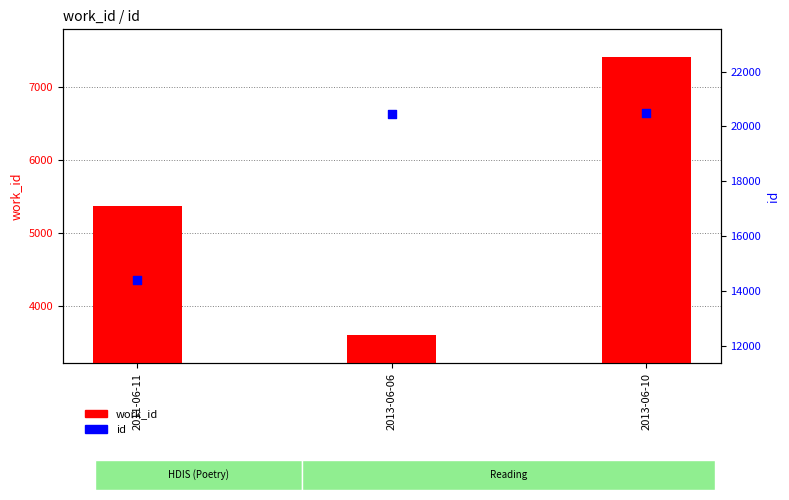

At how many categories does at least one series exceed 9484?

3